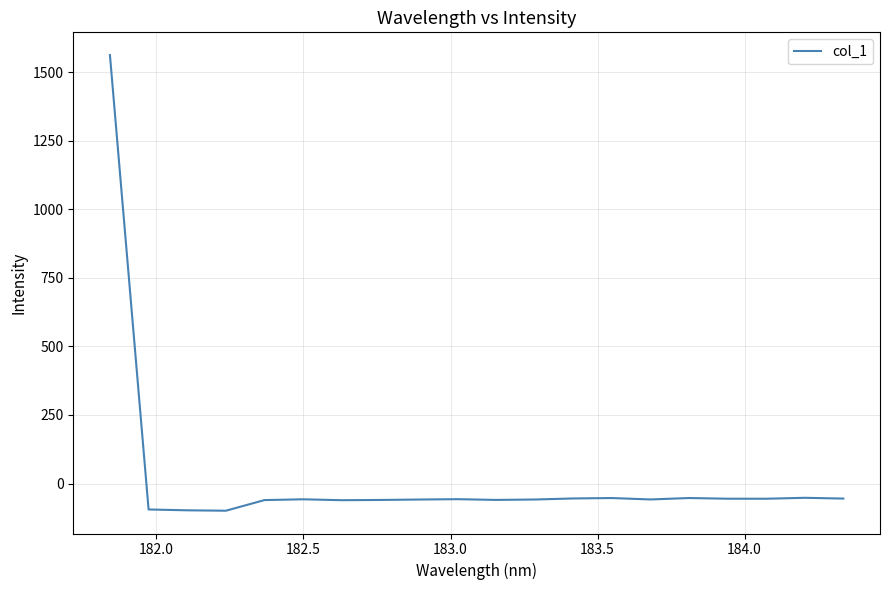

What is the difference between the maximum and minimum values?

1660.7